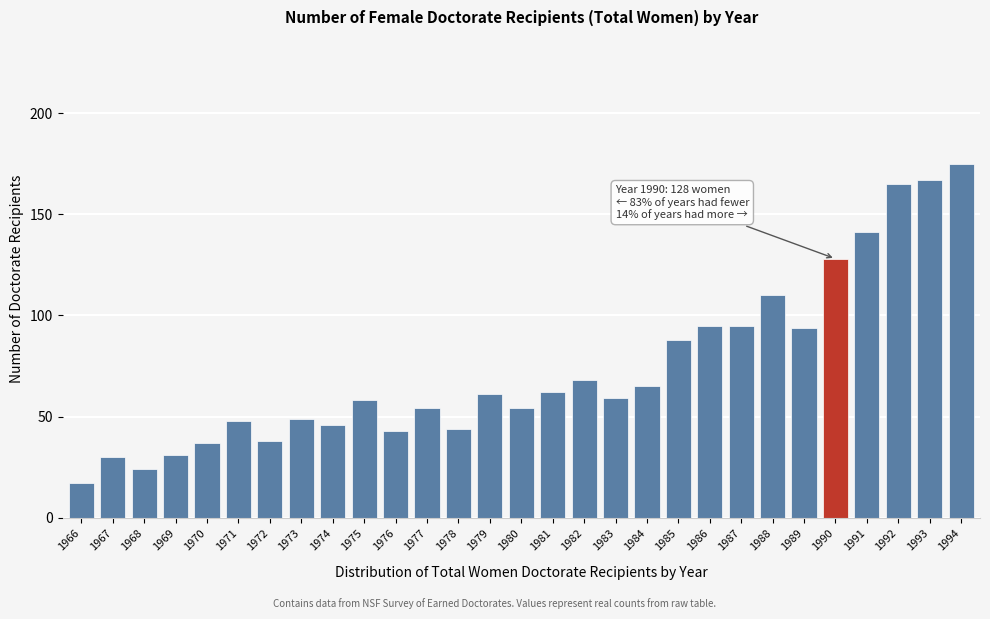

Reading left to right, transcribe all the data shown in this chart.

17	30	24	31	37	48	38	49	46	58	43	54	44	61	54	62	68	59	65	88	95	95	110	94	128	141	165	167	175